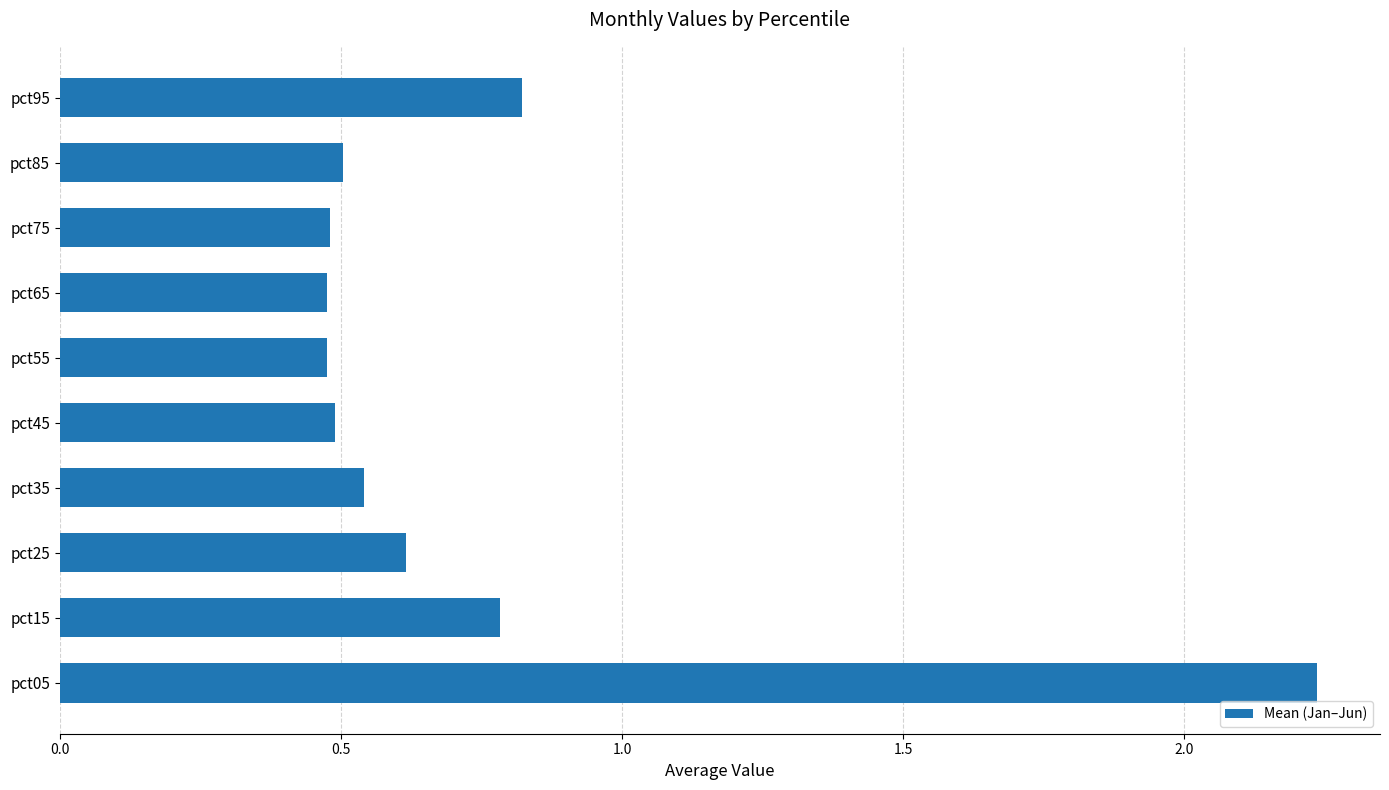

Between pct05 and pct55, which is larger?

pct05